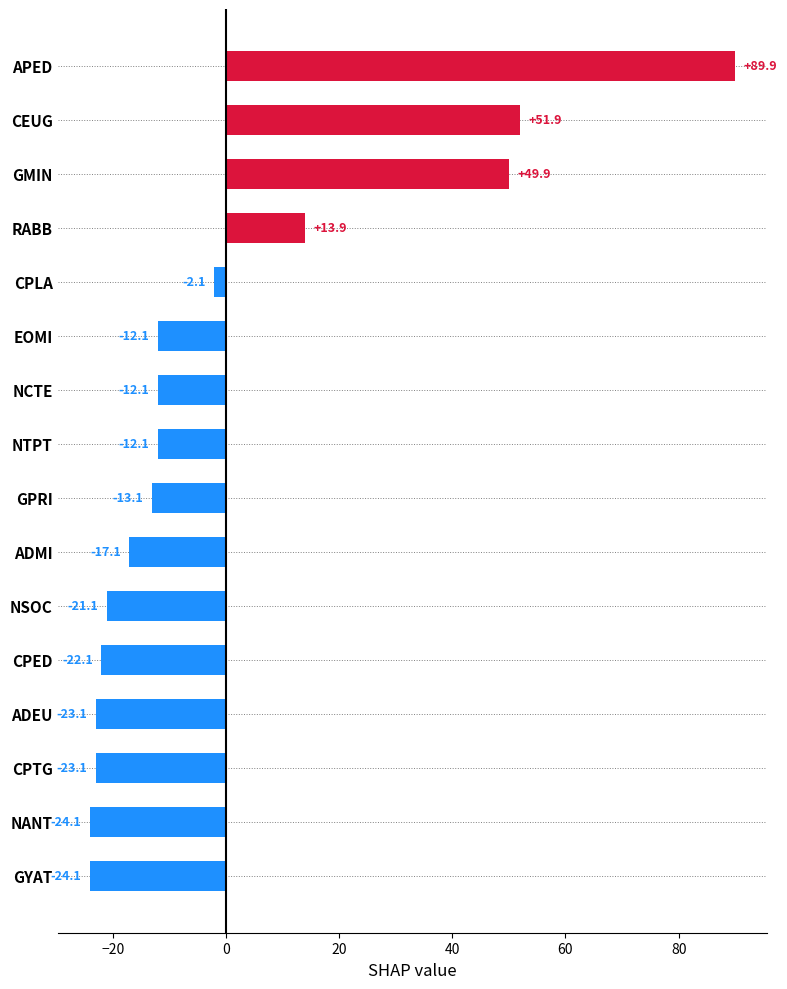

What is the greatest value displayed?

89.9